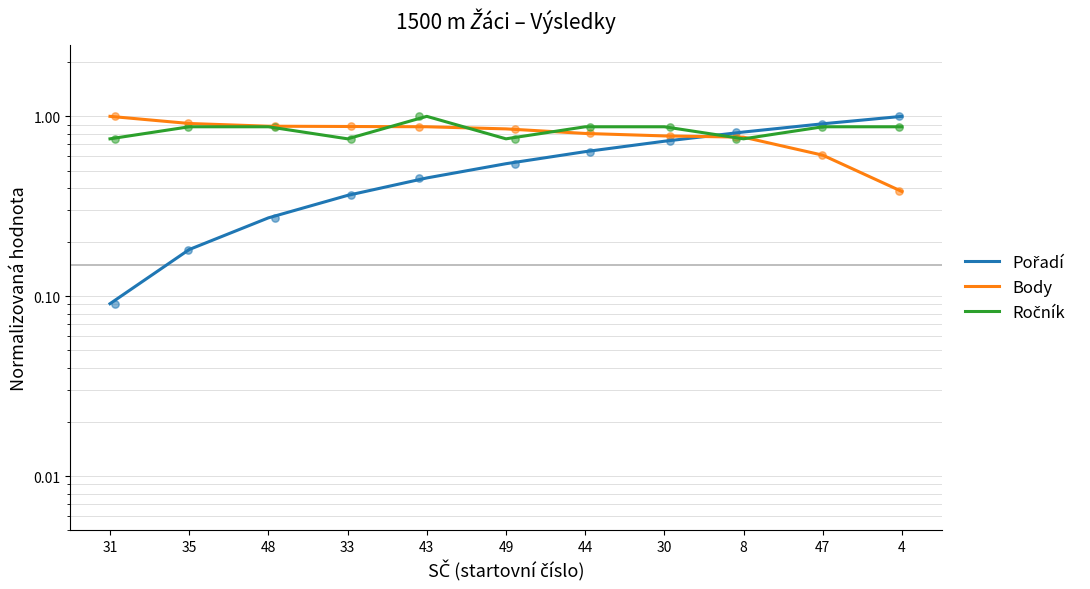

At how many categories does at least one series exceed 0?

11